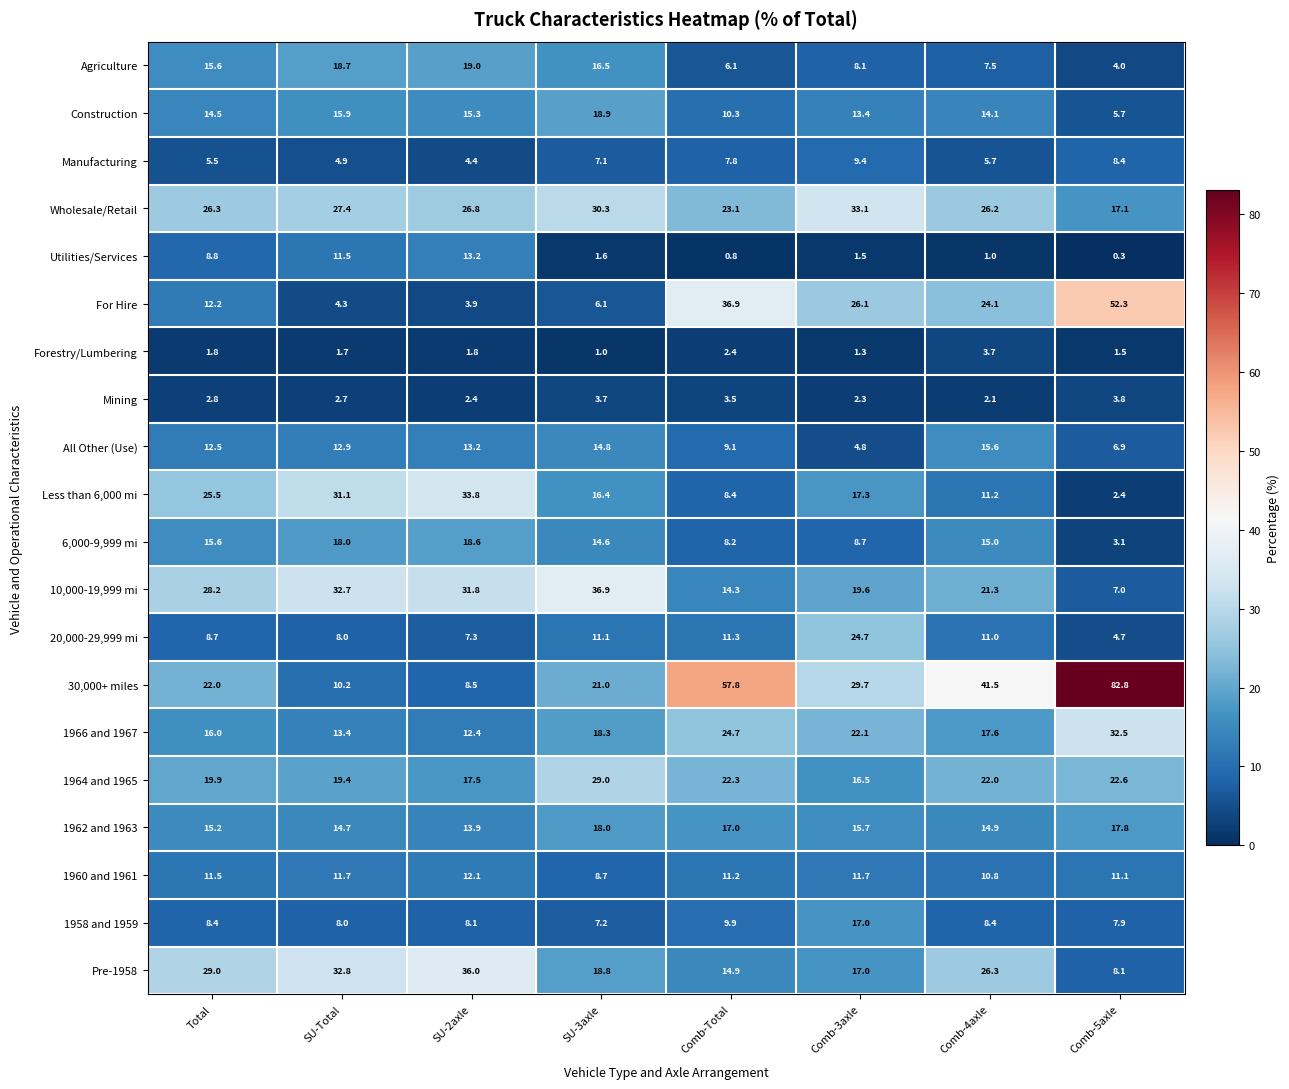

What is the sum of the For Hire values at SU-2axle and SU-3axle?

10.0